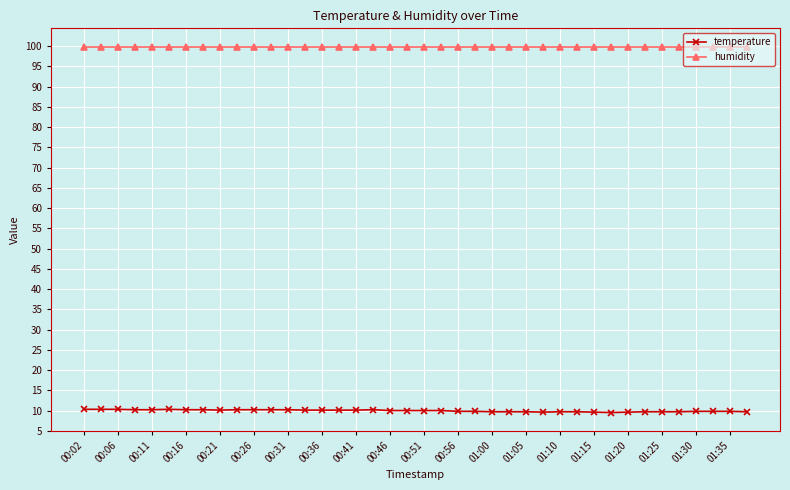

What is the value of the humidity point at the 36th from the left?

99.9